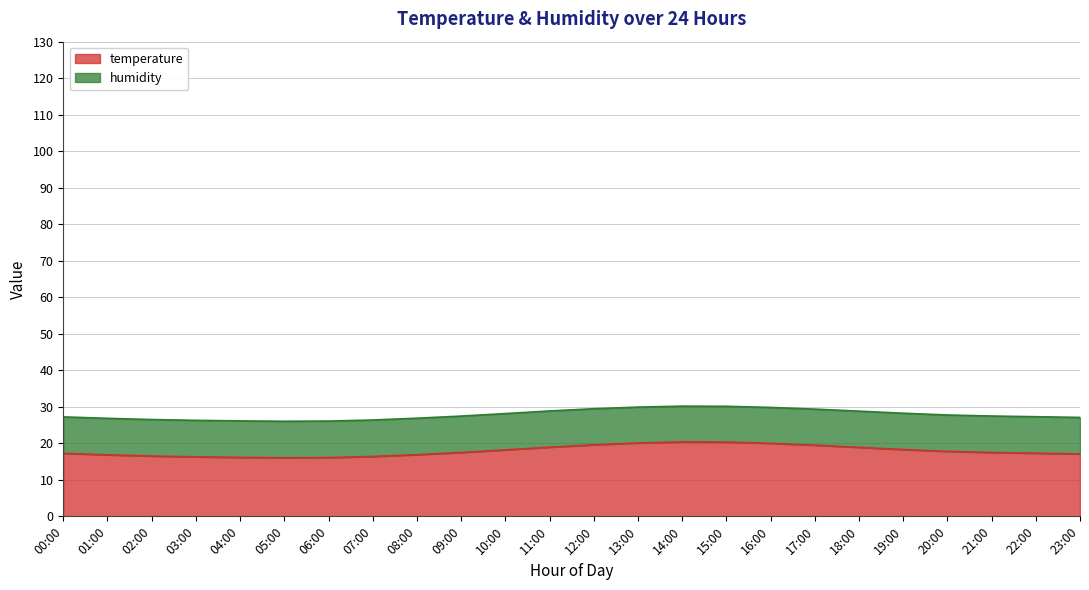

Rank the categories by value from highest to lowest.

14:00, 15:00, 13:00, 16:00, 12:00, 17:00, 11:00, 18:00, 19:00, 10:00, 20:00, 09:00, 21:00, 22:00, 00:00, 23:00, 08:00, 01:00, 02:00, 07:00, 03:00, 04:00, 06:00, 05:00